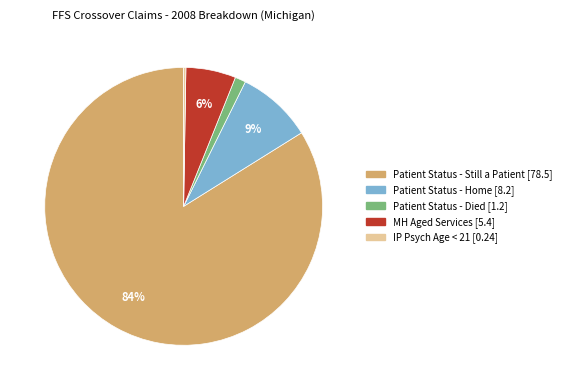

To the nearest percent, what is the difference between the largest and smallest slice percentages?

84%